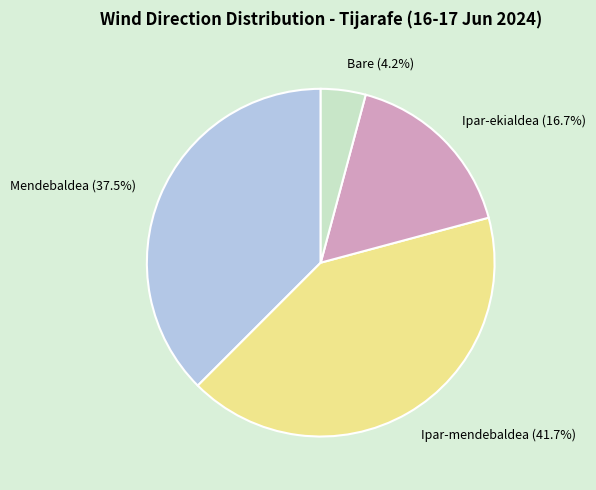

How many segments does this pie chart have?

4